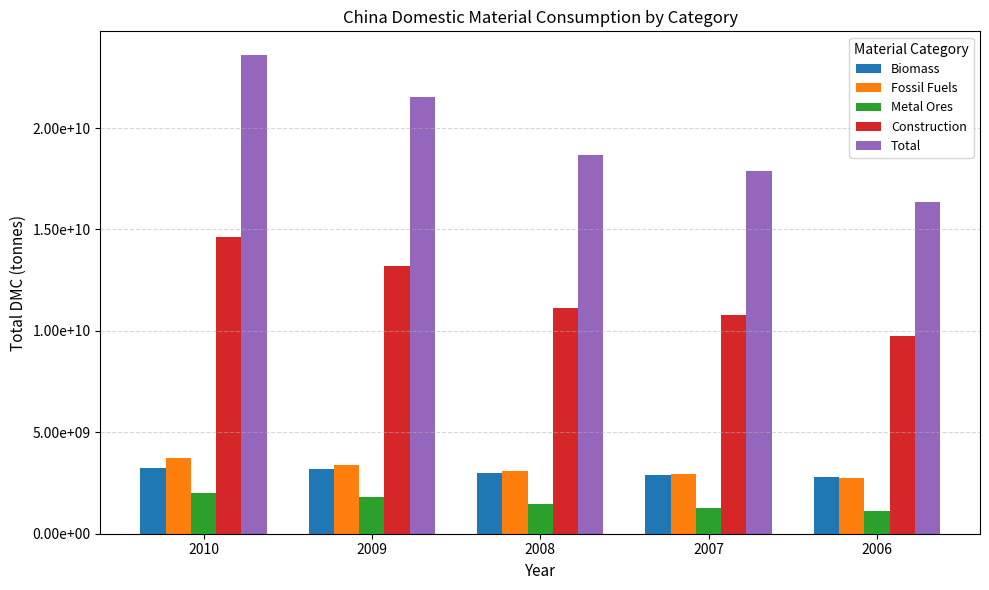

Are the bars horizontal?

No